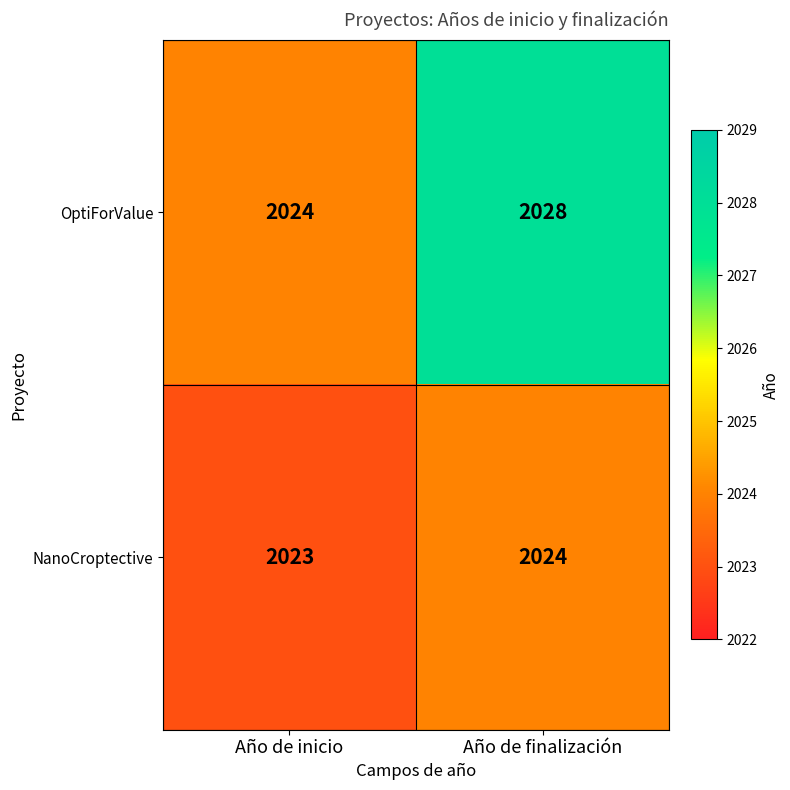

The value of OptiForValue at Año de finalización is 3336. True or false?

False